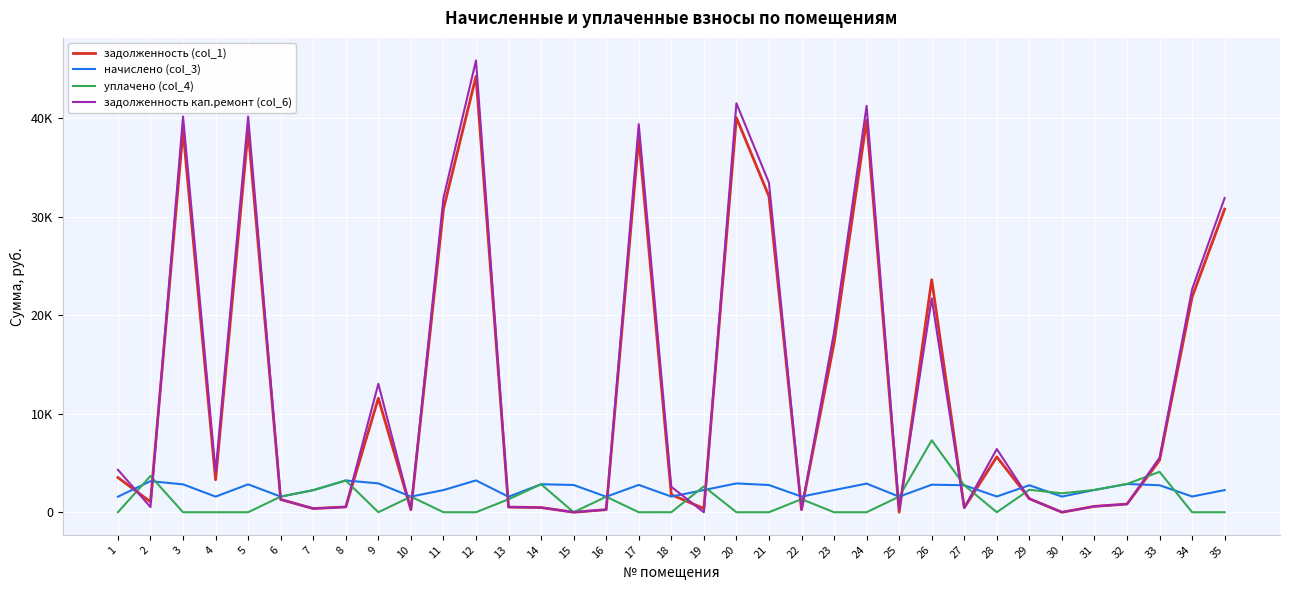

What are all the series names shown in the legend?

задолженность (col_1), начислено (col_3), уплачено (col_4), задолженность кап.ремонт (col_6)